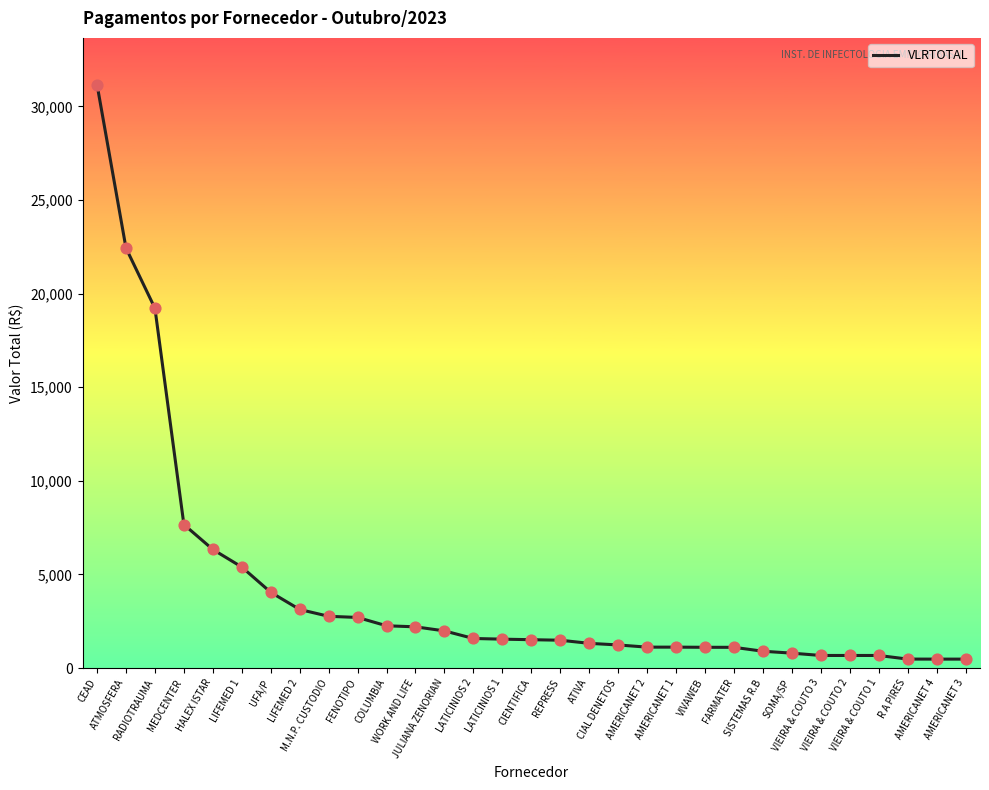

What is the ratio of the value at CEAD to the value at SISTEMAS R.B?

34.6